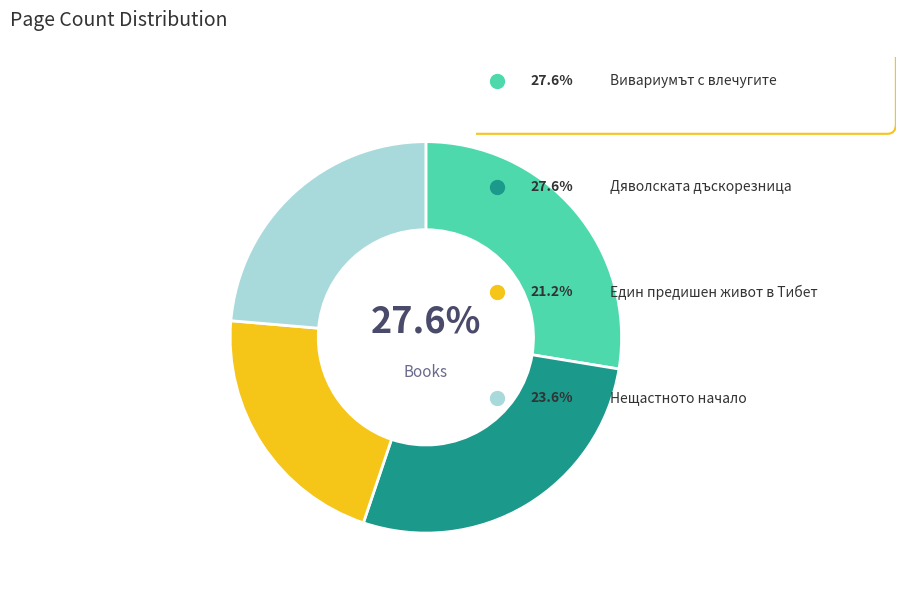

Does any single category account for the majority?

No